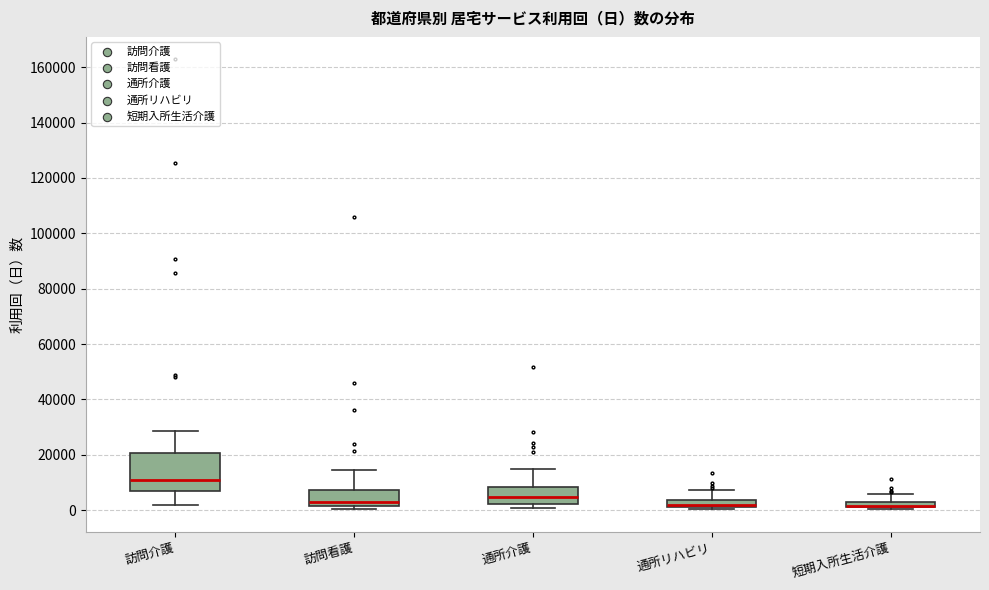

Which box is the tallest, from its lower edge to its upper edge?

訪問介護